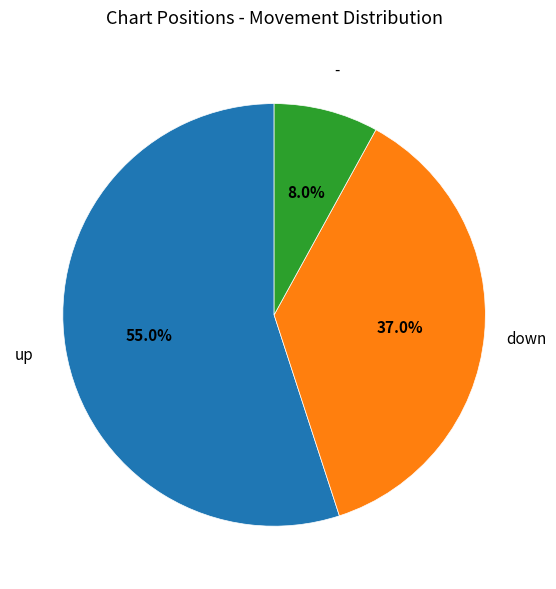

Combined, do down and - account for over 50%?

No